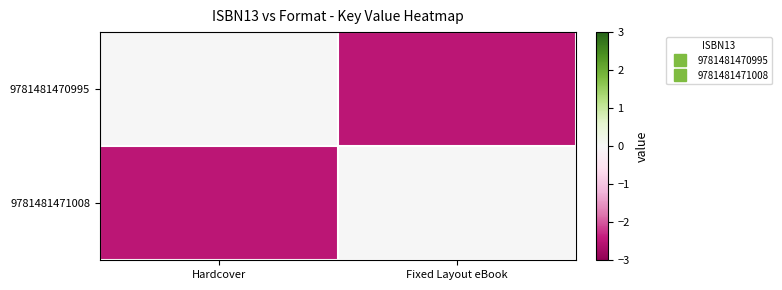

Reading right to left, what are all the values shown in this chart?

9781481470995: Fixed Layout eBook=-2.5	Hardcover=0.0
9781481471008: Fixed Layout eBook=0.0	Hardcover=-2.5